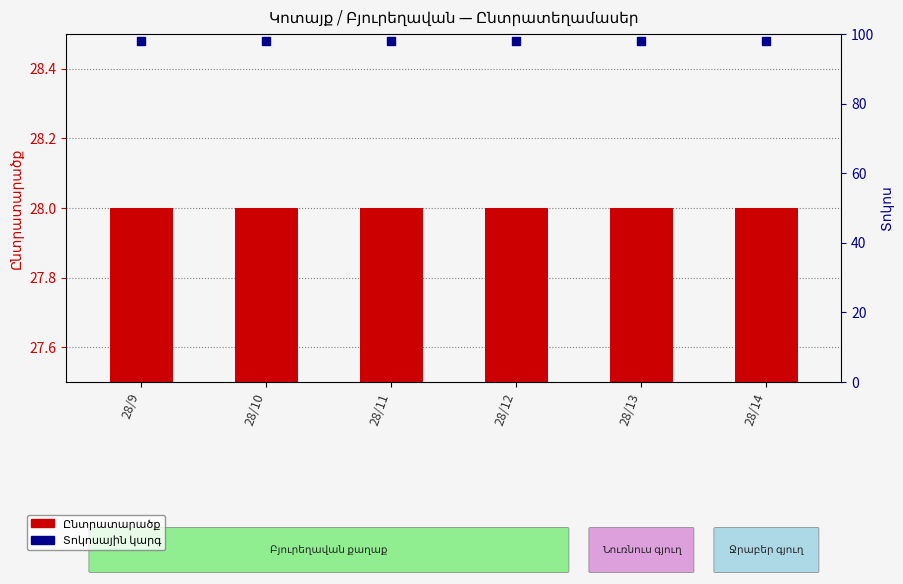

Which series reaches the maximum Y coordinate?

Տոկոսային կարգ